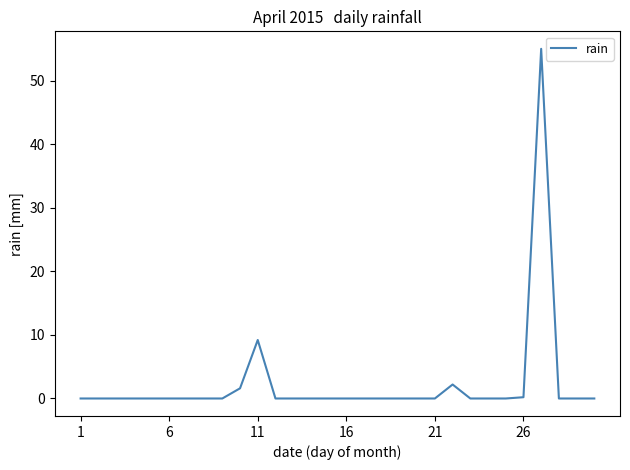

What is the difference between the maximum and minimum values?

55.0